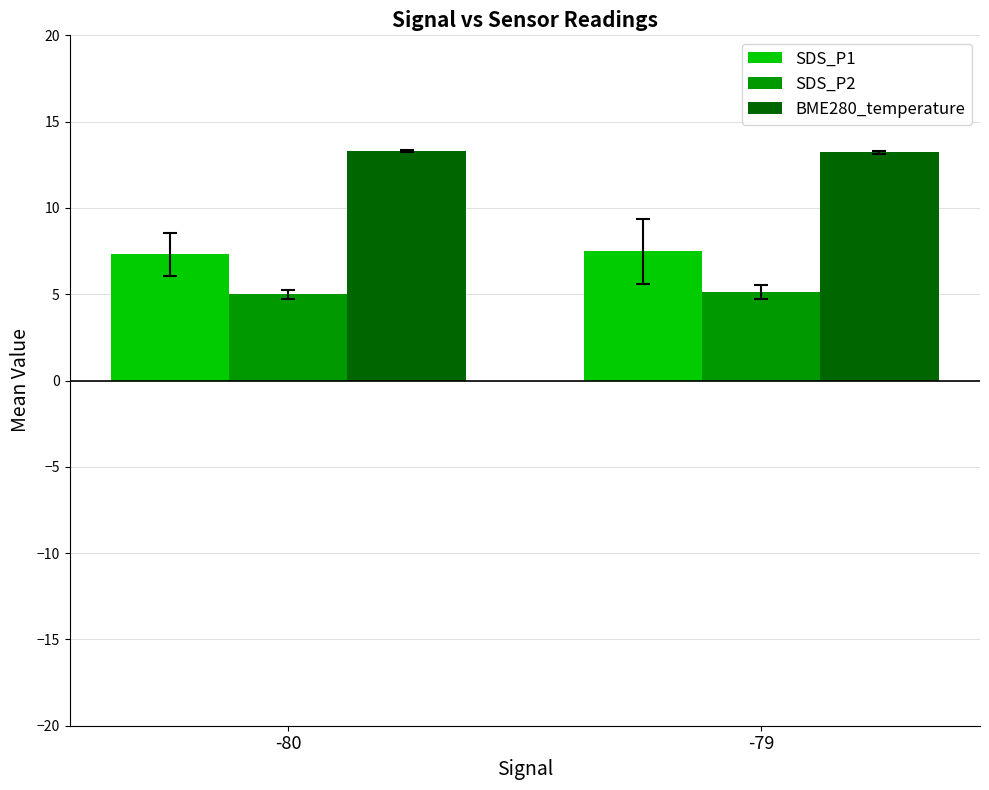

How many series are shown in this chart?

3